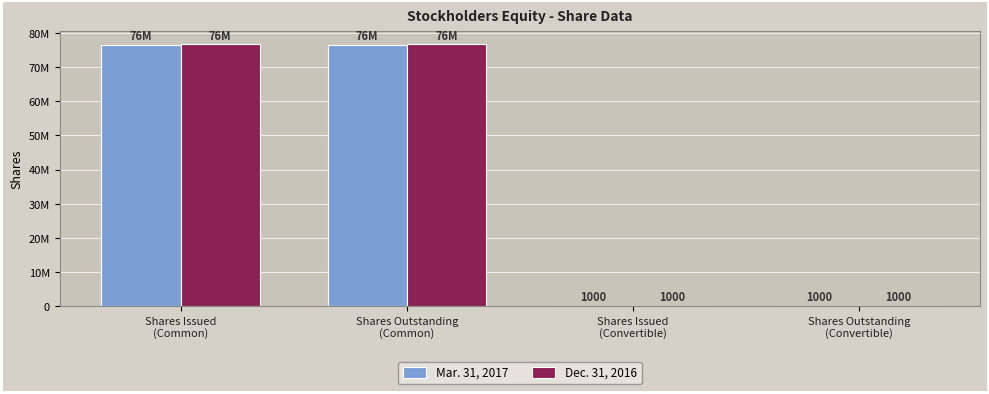

What is the sum of the Mar. 31, 2017 values at Shares Issued
(Convertible) and Shares Issued
(Common)?

76576259